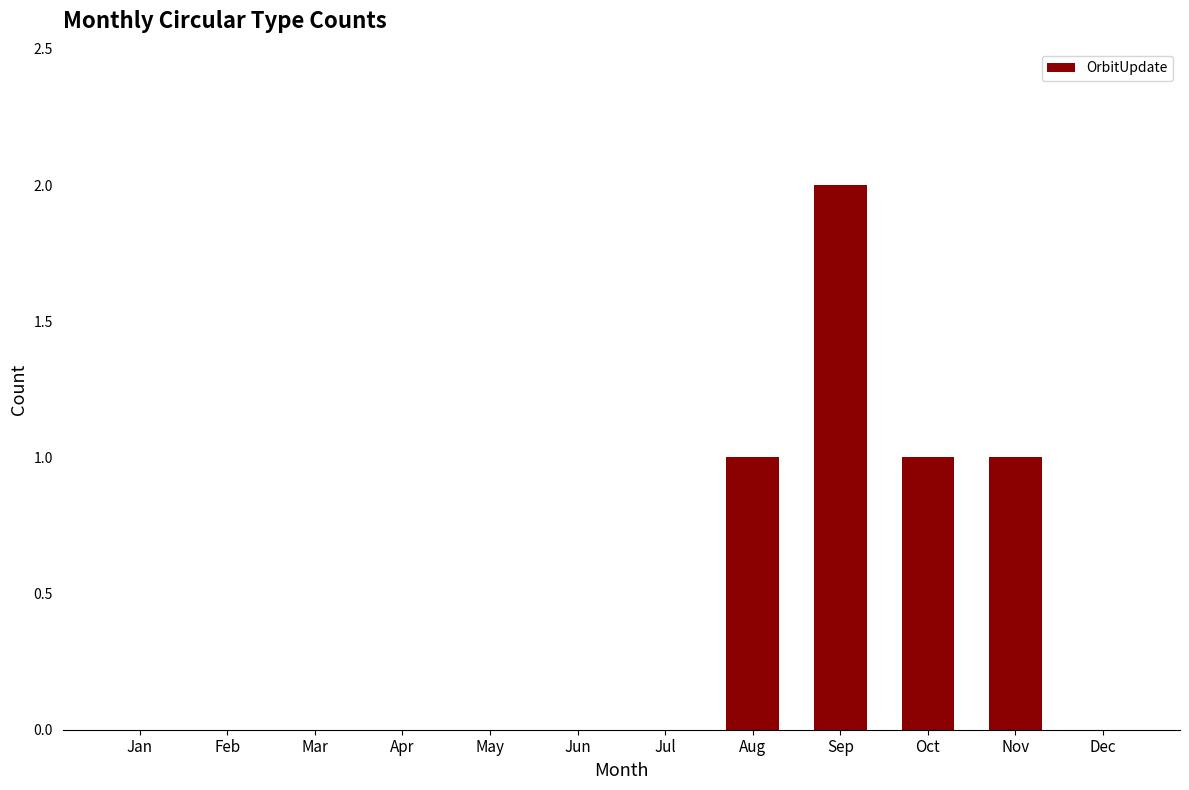

The chart shows a value of 0 at May. True or false?

True